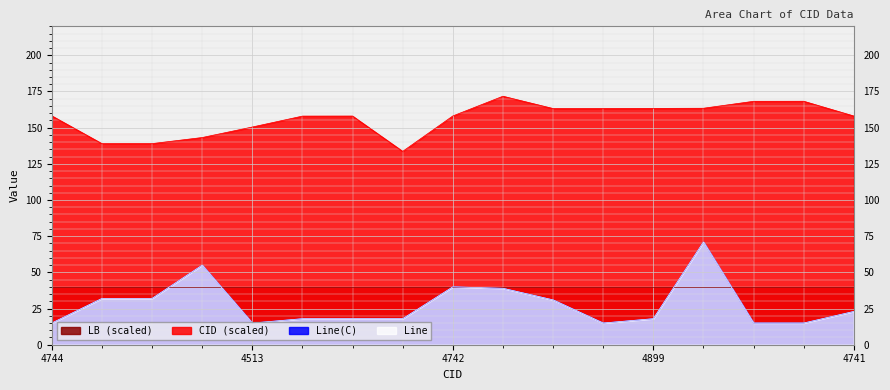

What is the average value of the Line series?

27.6